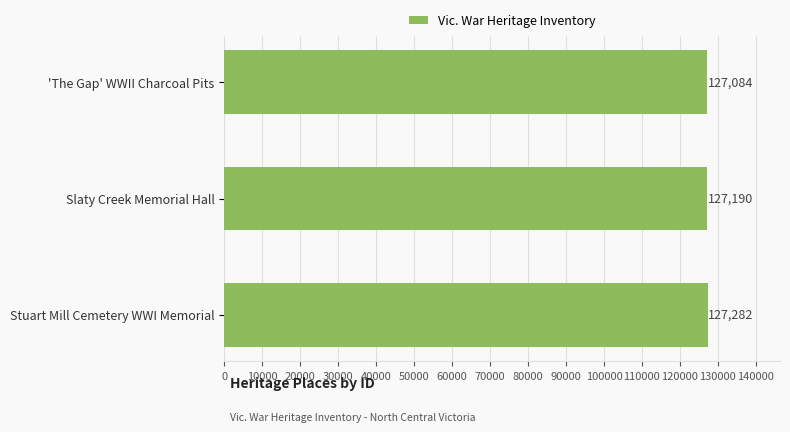

The chart shows a value of 195251 at Stuart Mill Cemetery WWI Memorial. True or false?

False